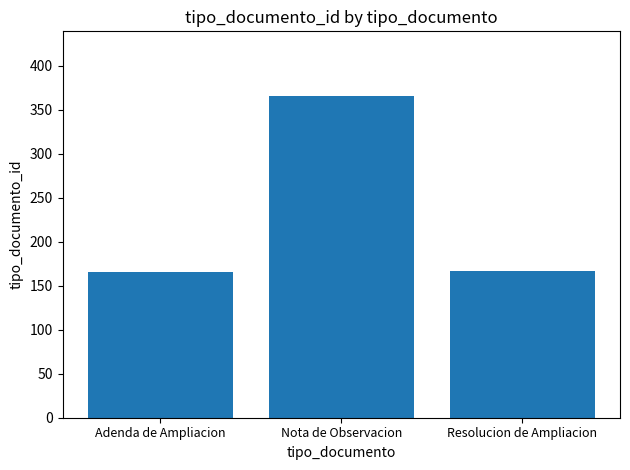

What is the value of the 1st bar from the left?

166